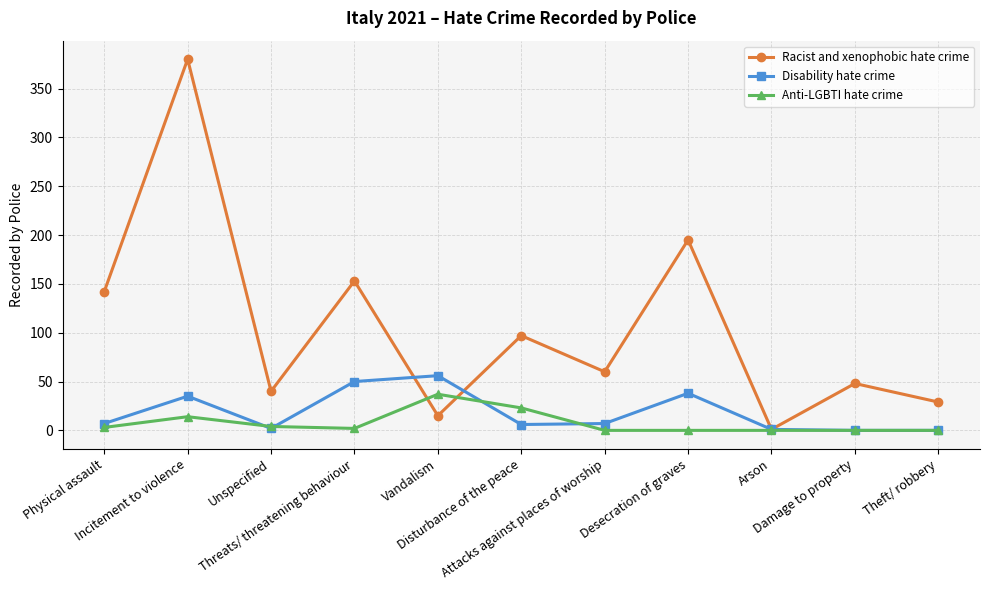

What is the highest value of the Disability hate crime series?

56